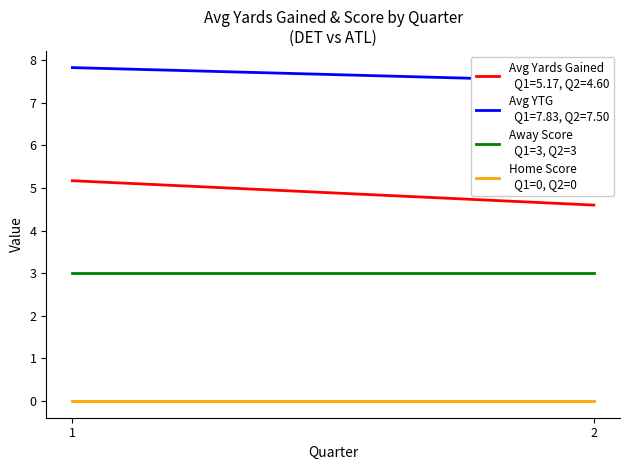

Which series changed the most between 1 and 2?

Away Score
  Q1=3, Q2=3